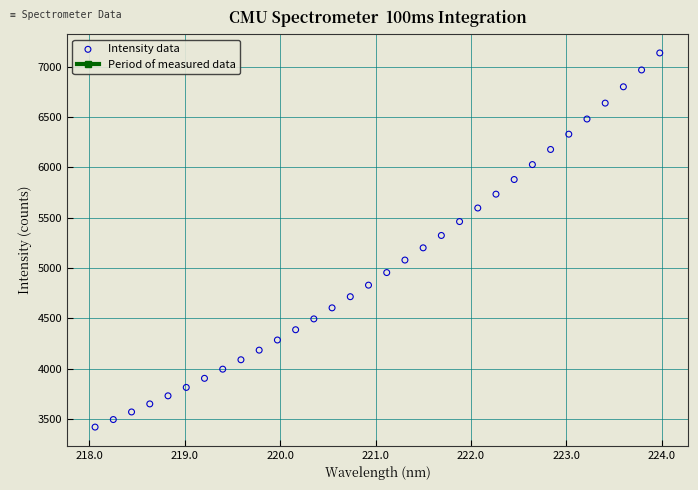

What is the range of Y values (max minus min)?

3717.8